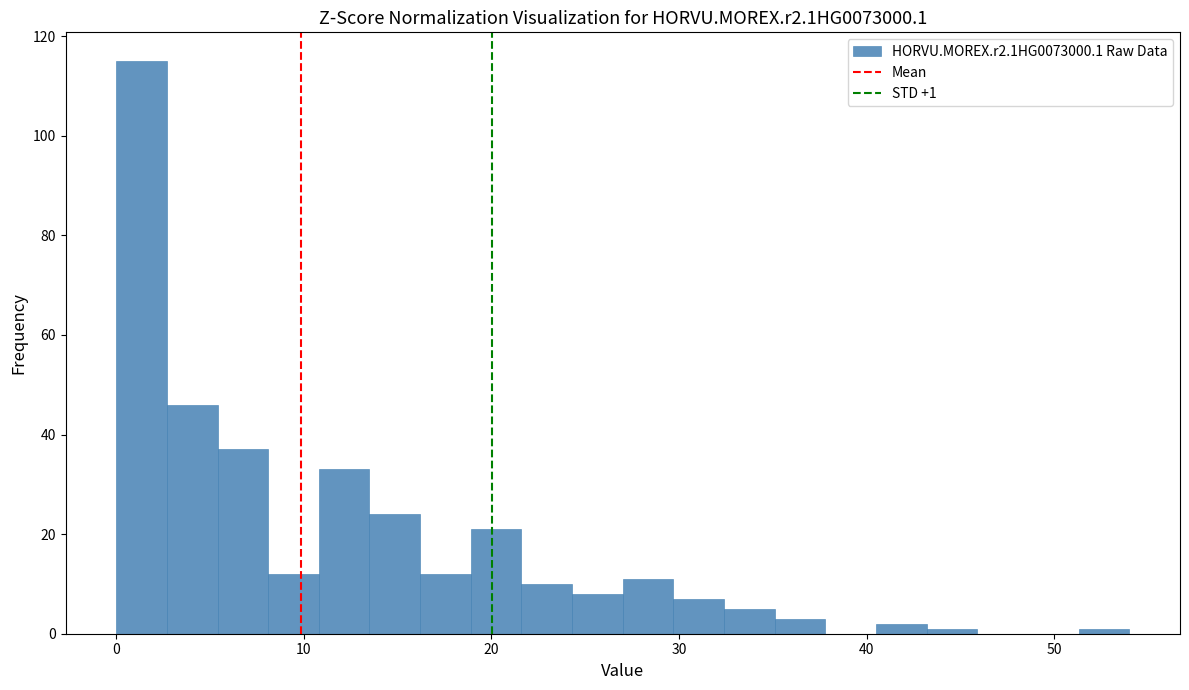

Around what value on the x-axis is the tallest bar? Give the approximate position of its centre, as read against the axis.

1